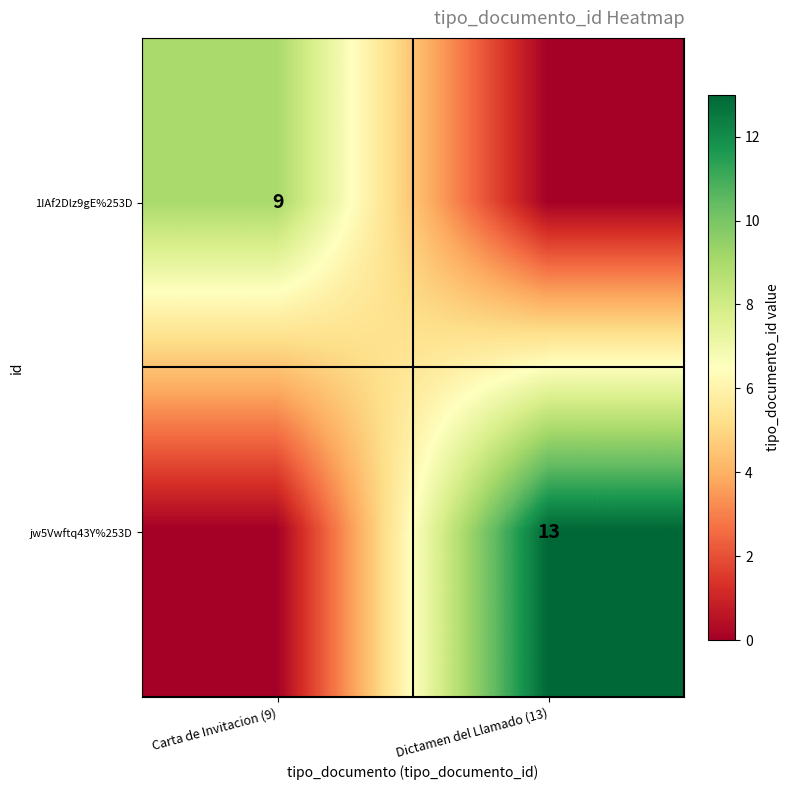

Is it true that 1IAf2Dlz9gE%253D equals 9 at Carta de Invitacion (9)?

True